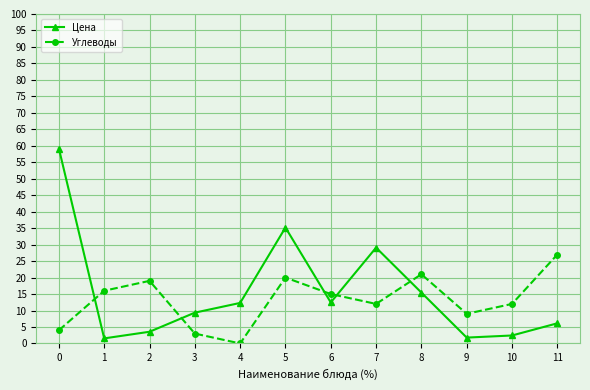

Does the chart have visible grid lines?

Yes